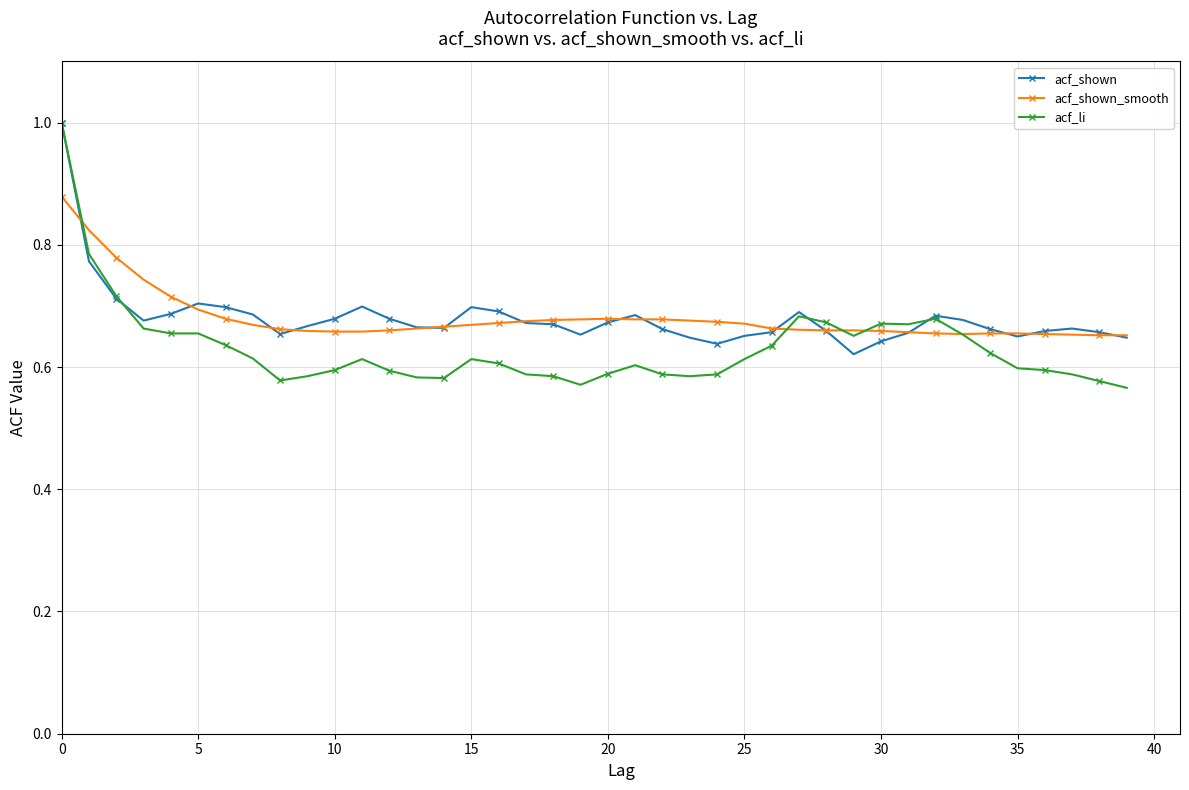

Which series has the widest spread of values?

acf_li